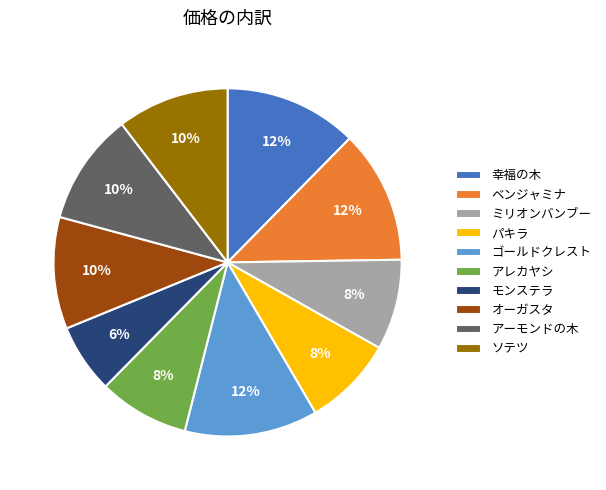

Is アーモンドの木 the majority of the pie?

No